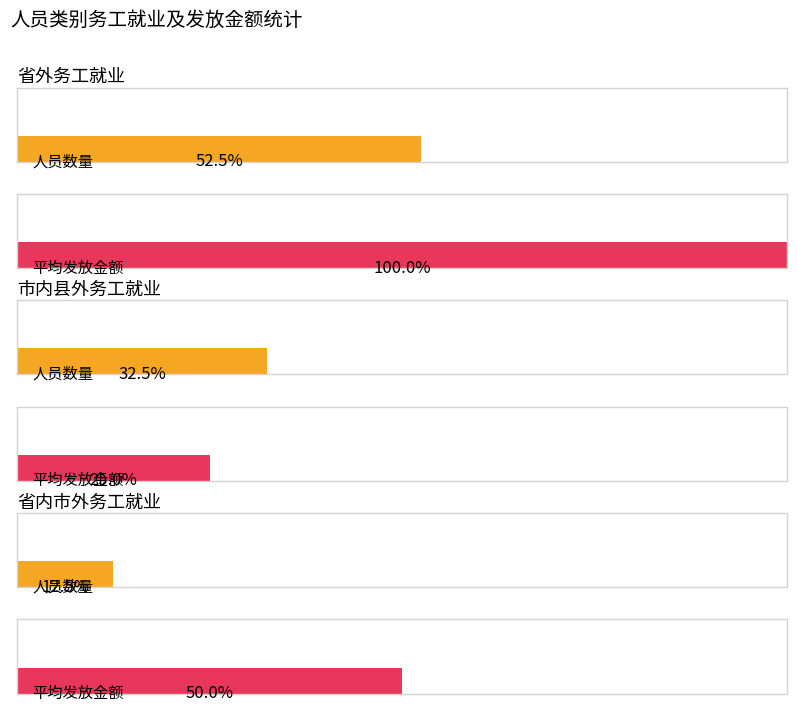

List the series in order of their overall mean, lowest first.

count, avg_amount